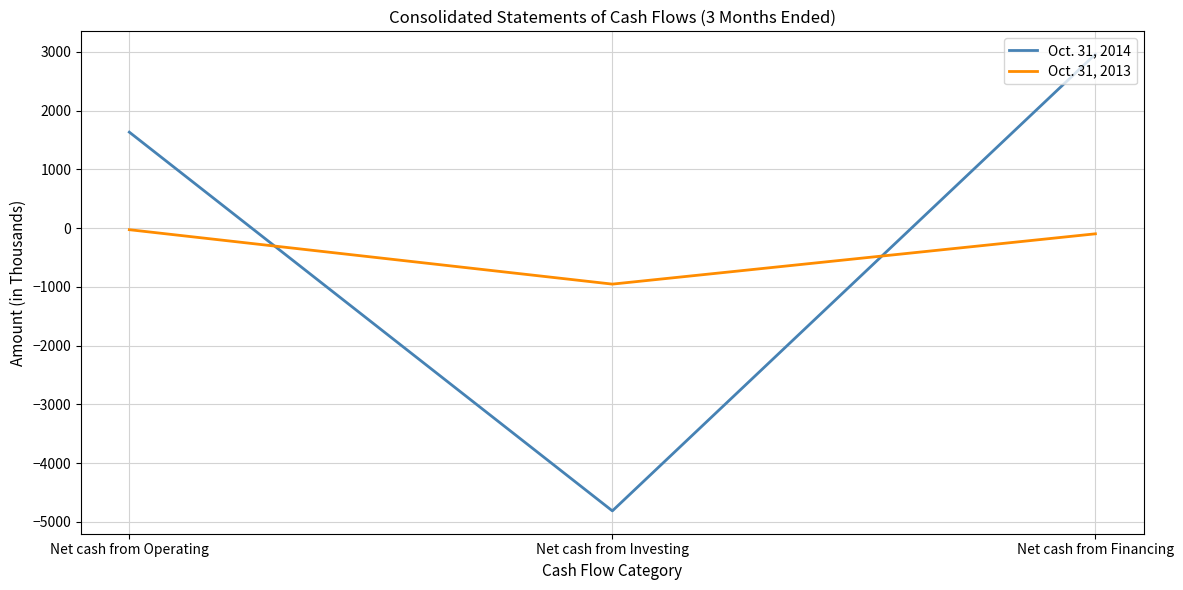

What is the sum of the Oct. 31, 2014 values at Net cash from Operating and Net cash from Investing?

-3177